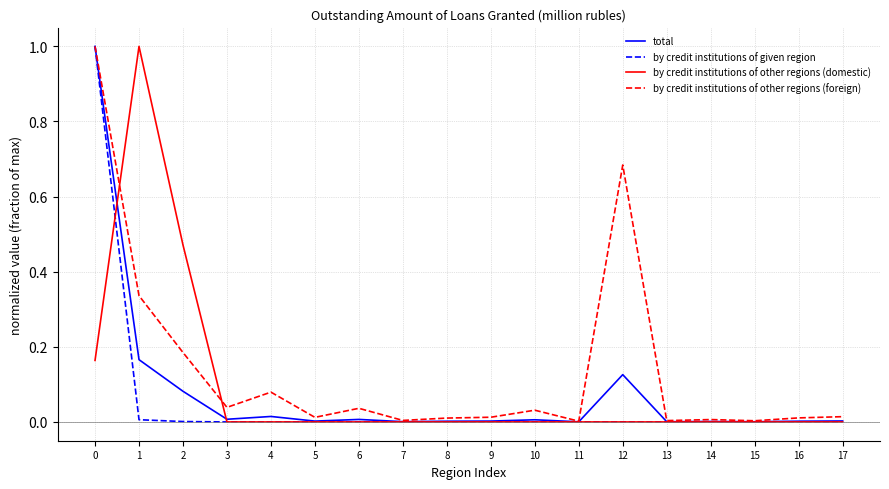

True or false: by credit institutions of given region has a value of 0.0 at 3.

True